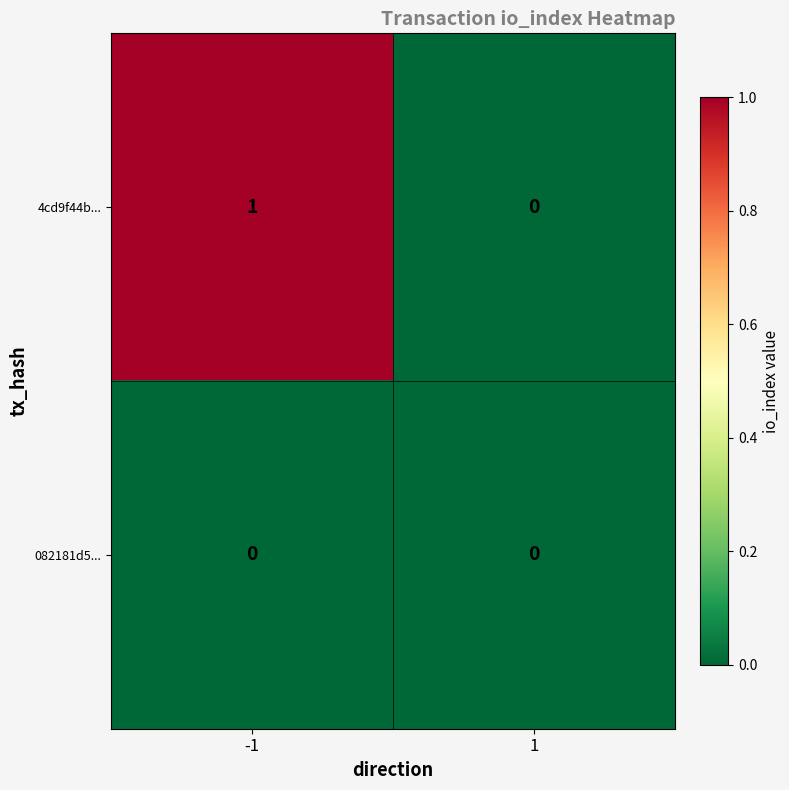

Rank the series by their average value, from lowest to highest.

082181d5..., 4cd9f44b...